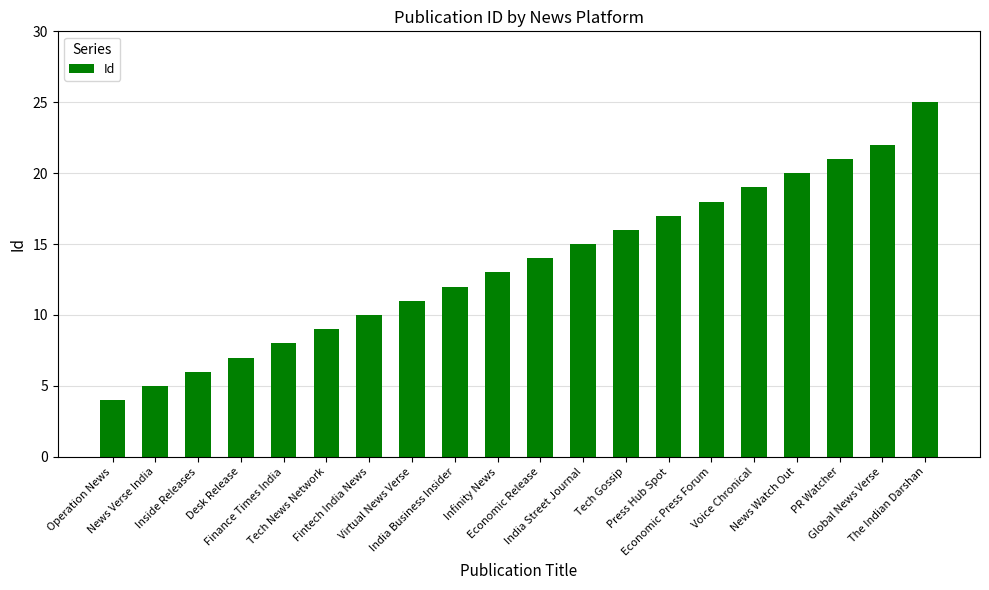

Is it true that the value at Economic Press Forum is 12?

False